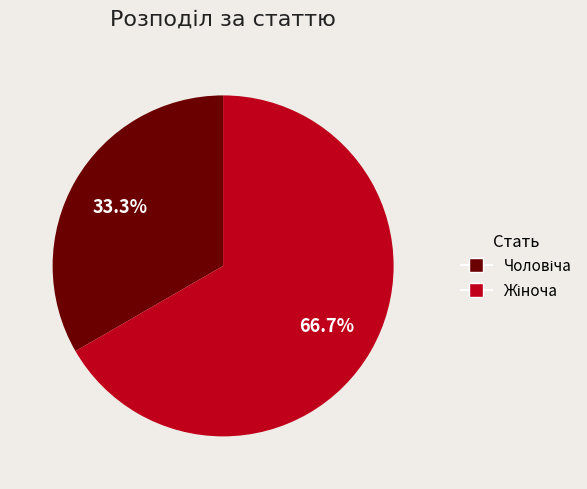

To the nearest percent, what is the difference between the largest and smallest slice percentages?

33%